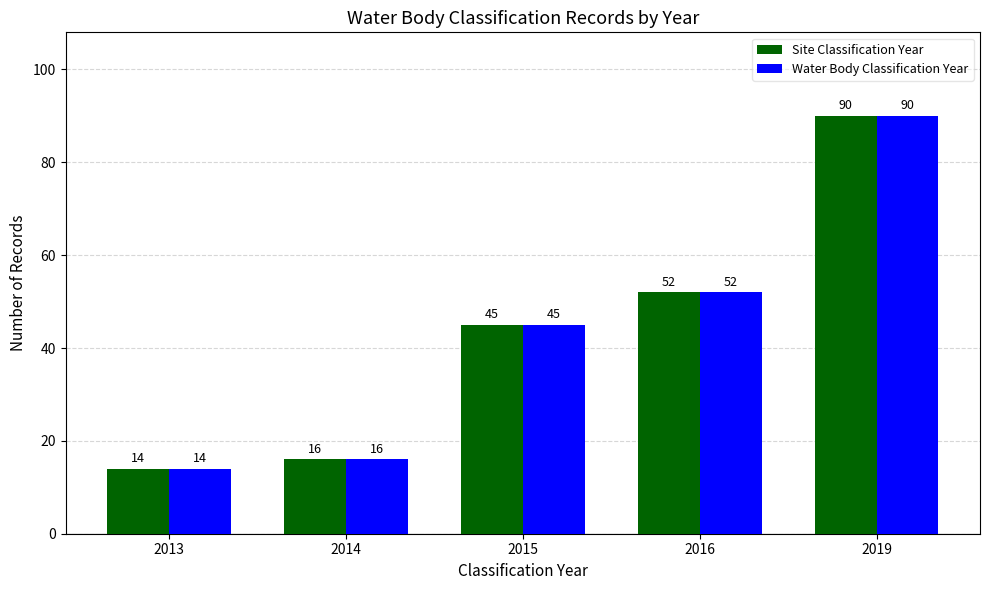

At how many categories does at least one series exceed 17?

3